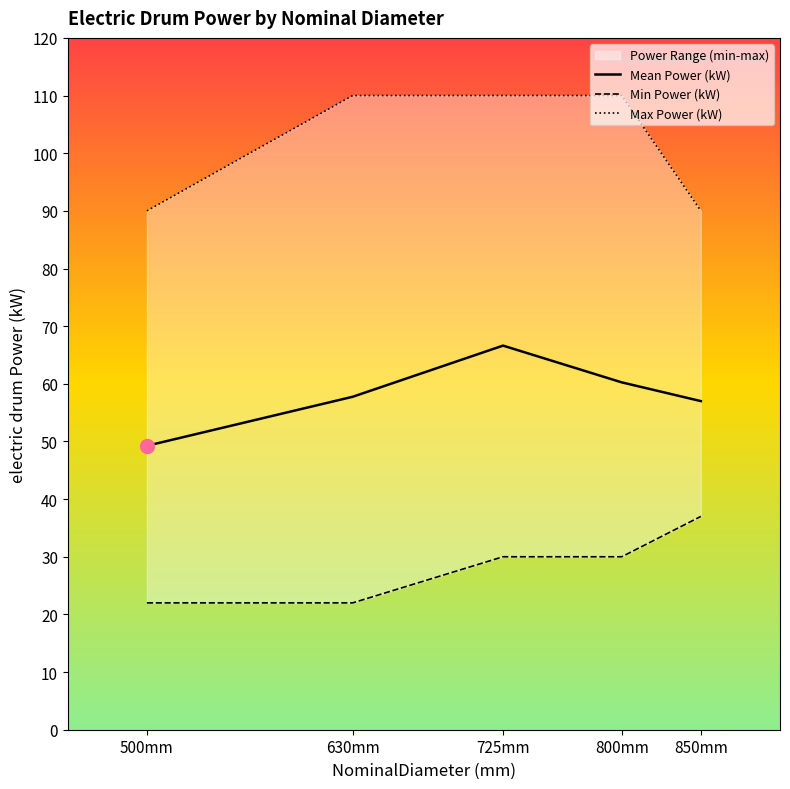

Which series has the widest spread of values?

Max Power (kW)